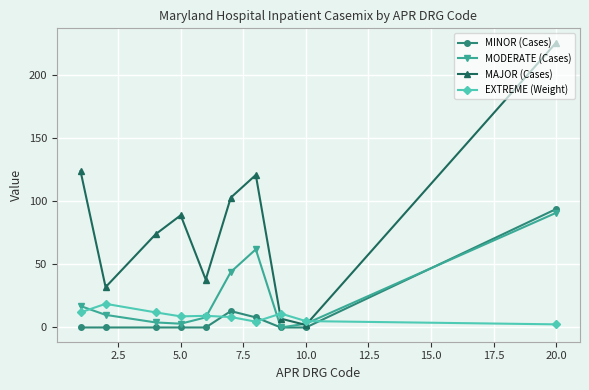

Which series has the widest spread of values?

MAJOR (Cases)